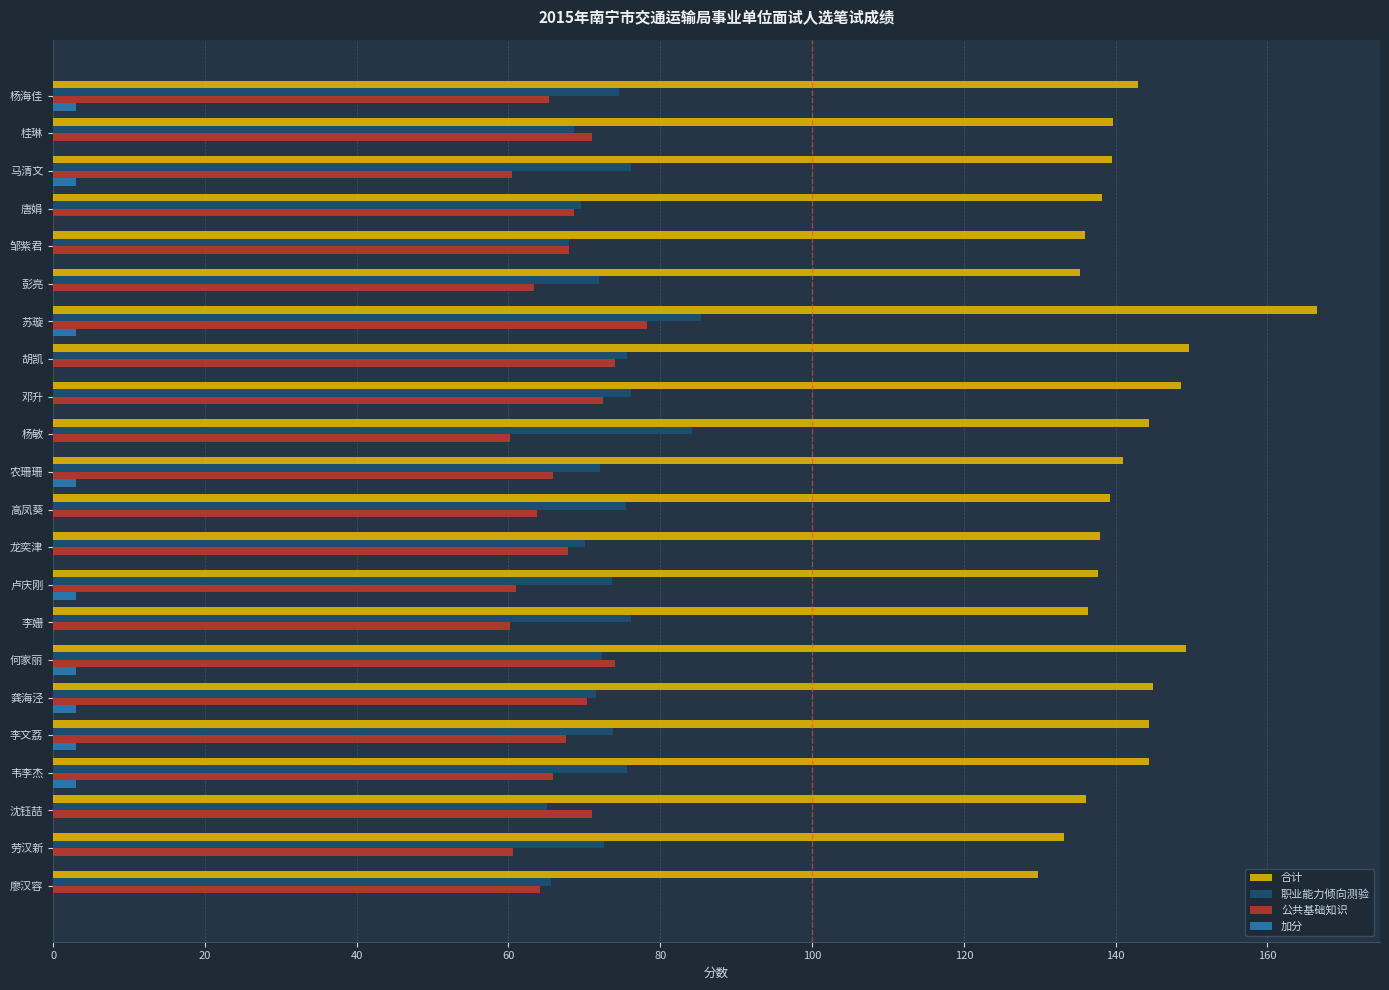

At which category is the sum across all series the highest?

苏璇